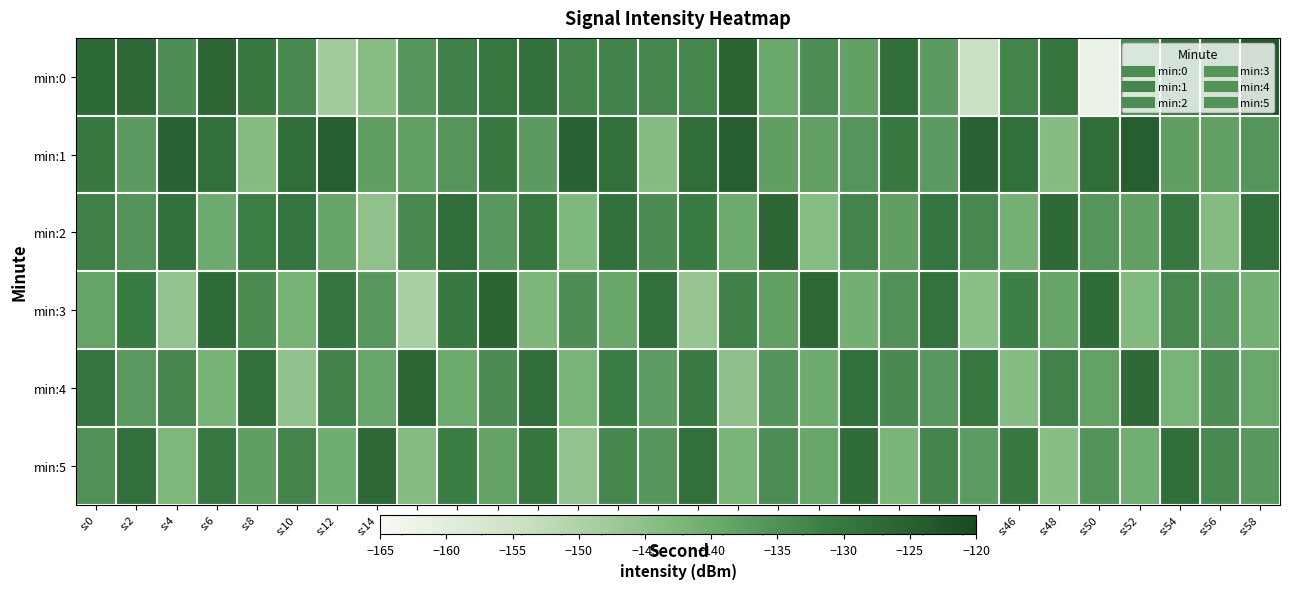

What is the difference between the highest and lowest values at s:22?

14.6